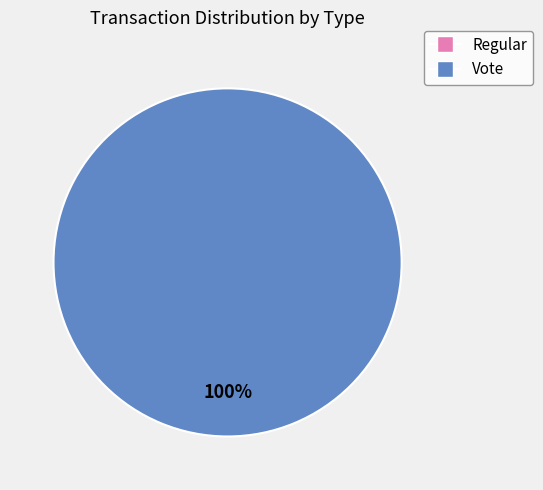

What percentage is the Vote slice, to the nearest percent?

100%